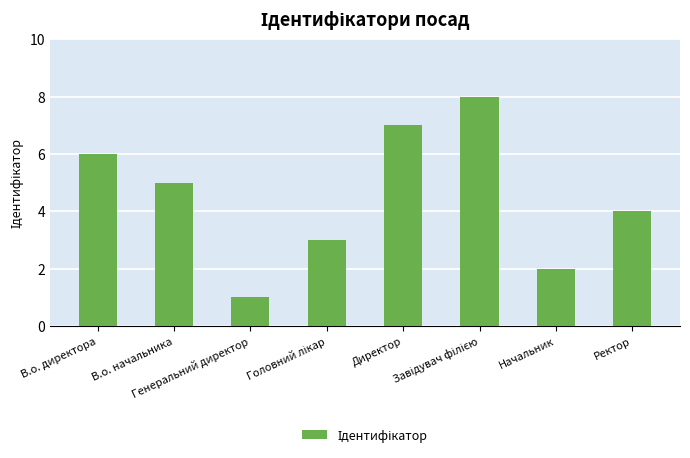

What is the sum of all values?

36